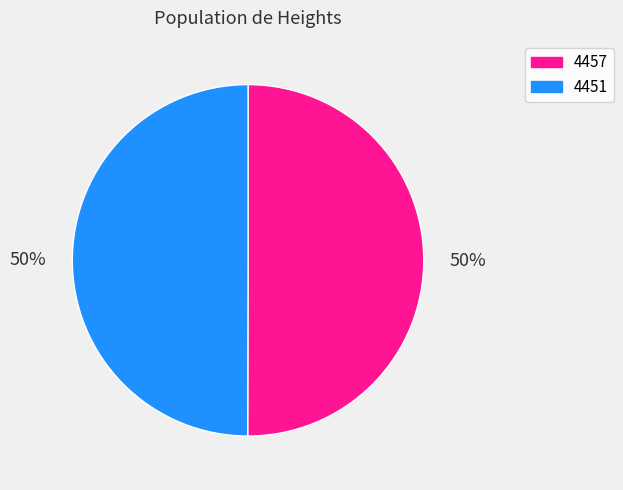

True or false: 4457 accounts for 50% of the total.

True